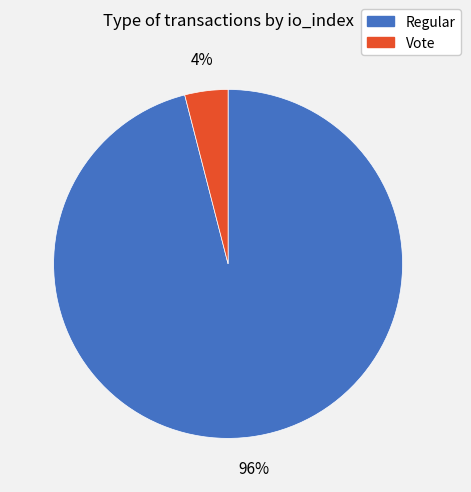

Count the number of slices in the pie.

2